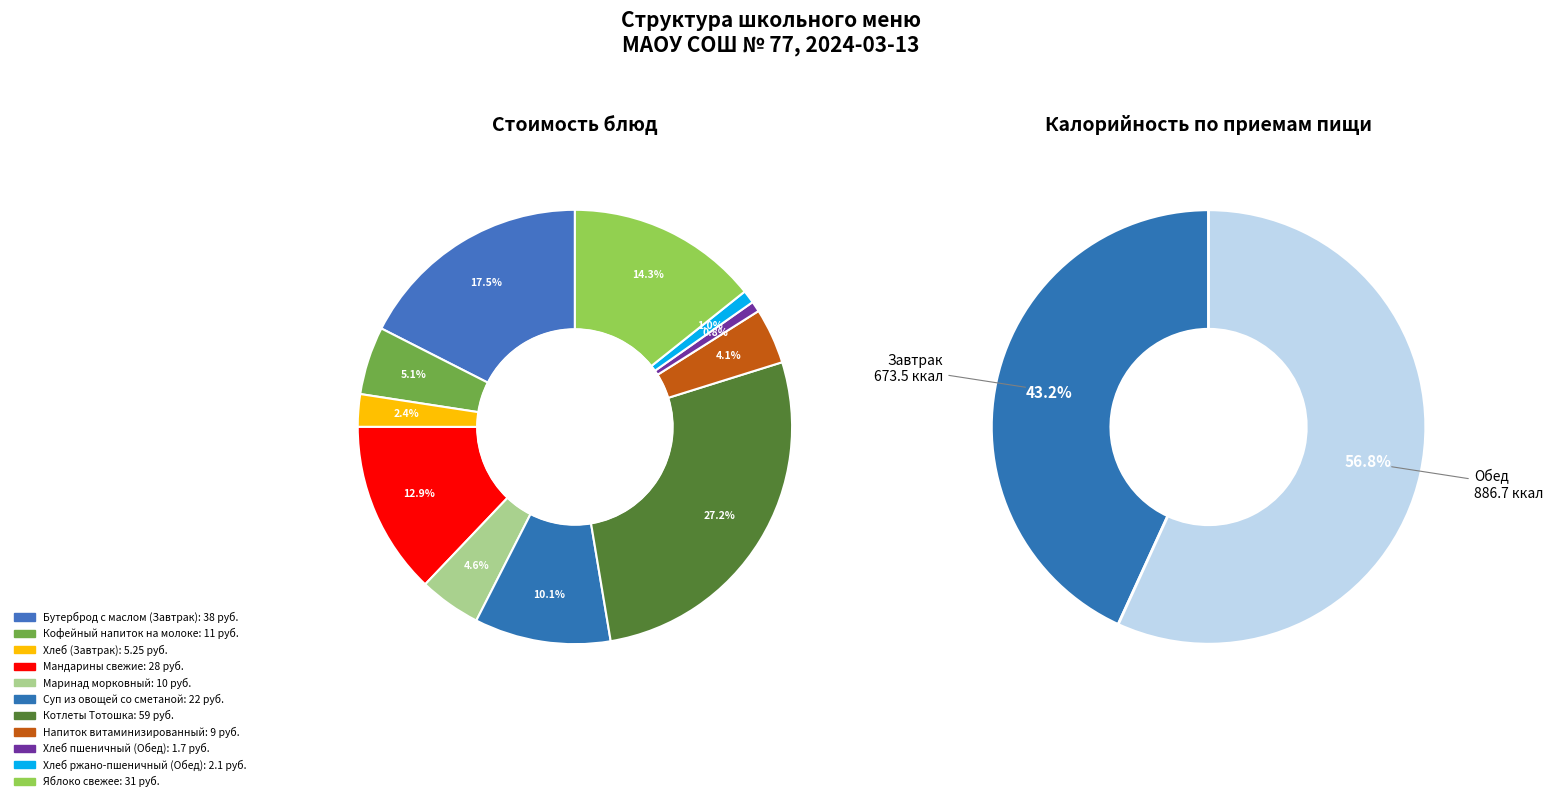

Rank the categories by value from lowest to highest.

Хлеб пшеничный (Обед), Хлеб ржано-пшеничный (Обед), Хлеб (Завтрак), Напиток витаминизированный, Маринад морковный, Кофейный напиток на молоке, Суп из овощей со сметаной, Мандарины свежие, Яблоко свежее, Бутерброд с маслом (Завтрак), Котлеты Тотошка